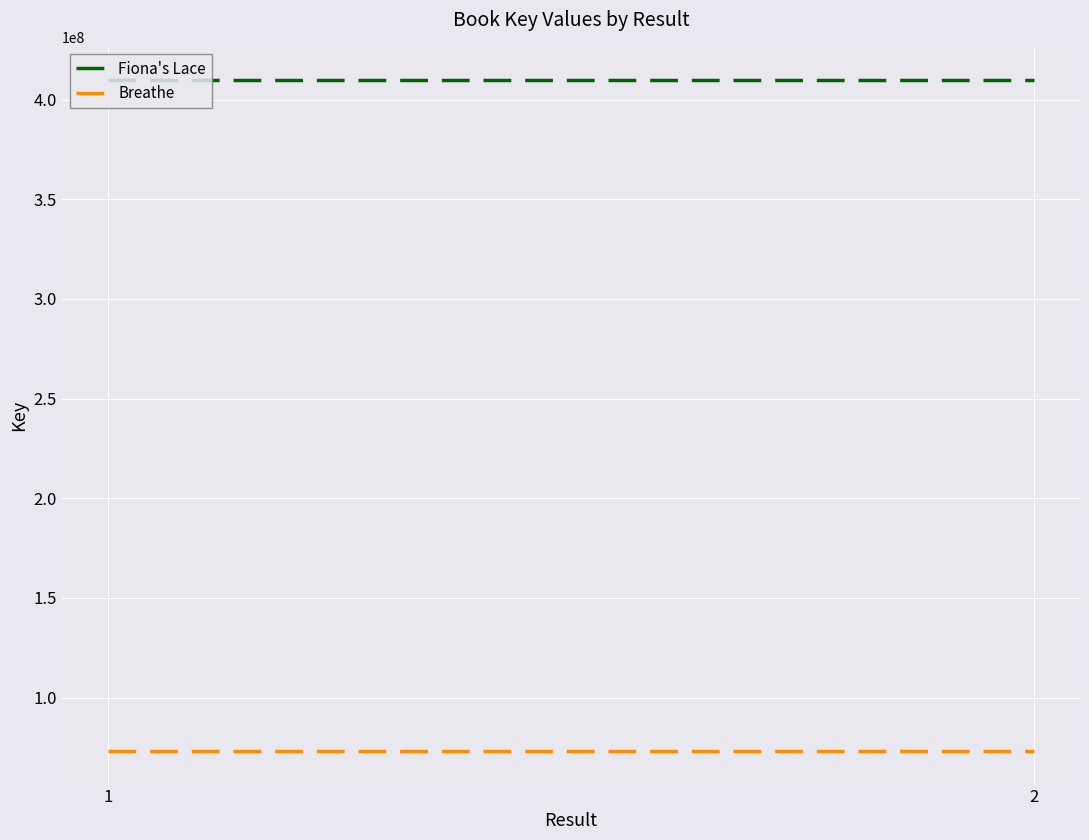

At how many categories does at least one series exceed 305530663?

2